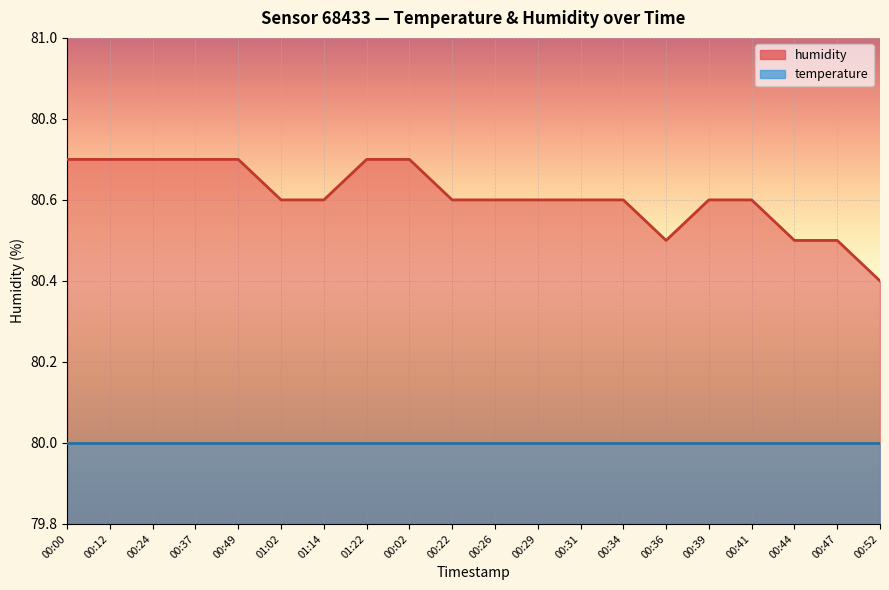

The chart shows a value of 80.5 at 00:36. True or false?

True